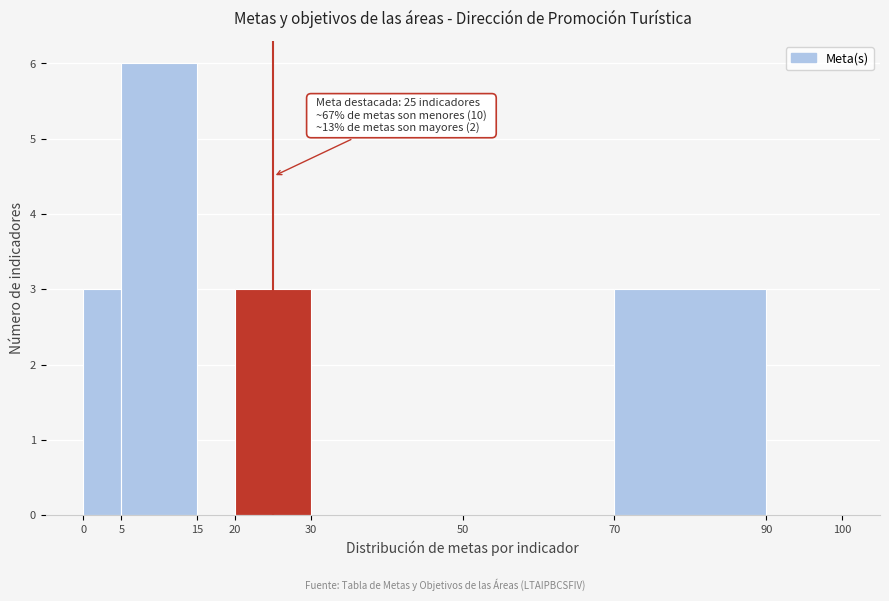

Over which range of the x-axis is the bar tallest?

5 to 15